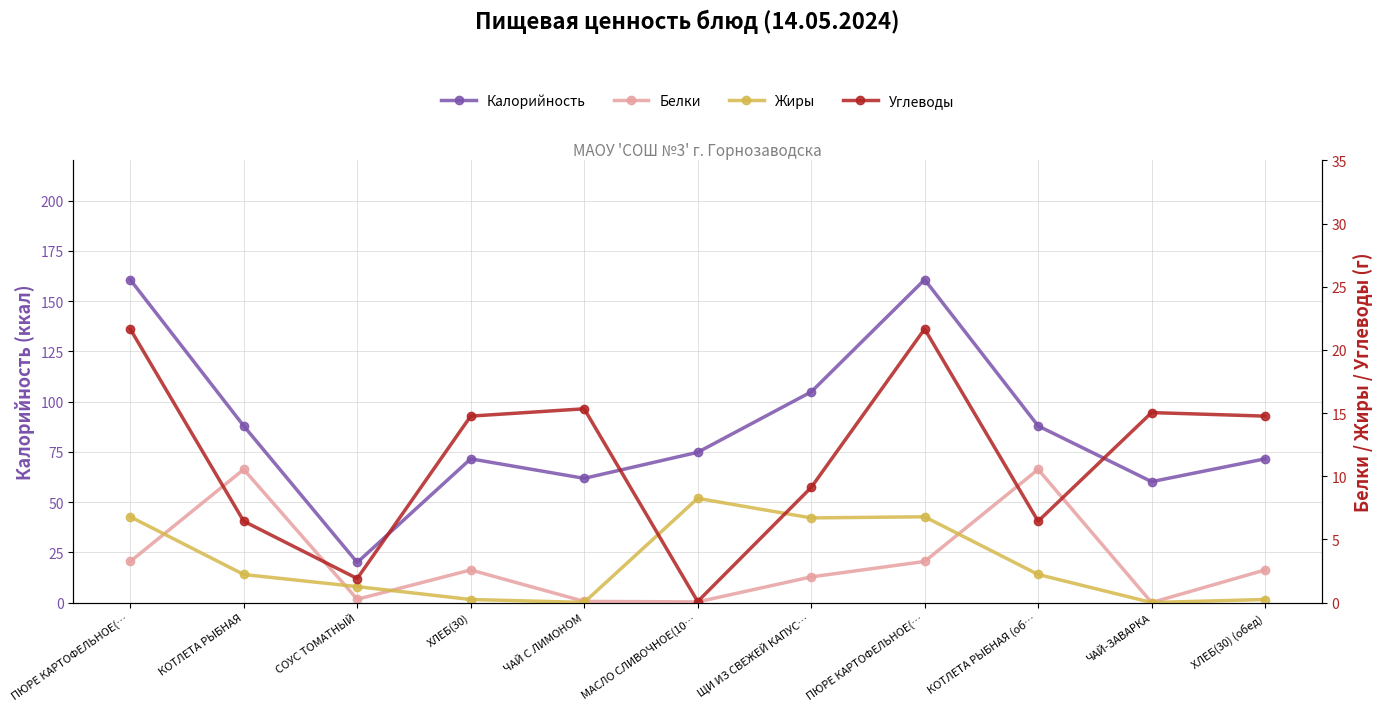

At which category does the chart reach its minimum across all series?

ЧАЙ-ЗАВАРКА